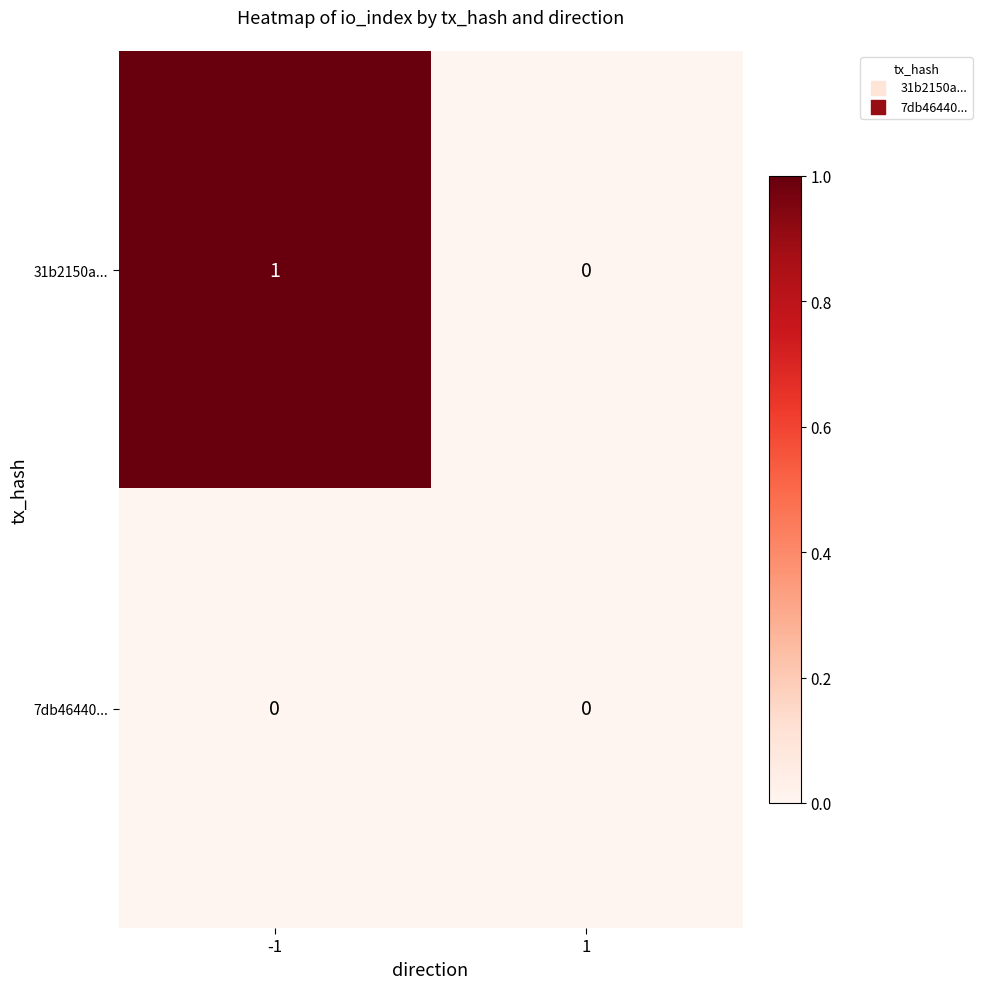

Which series has the largest total across all categories?

31b2150a...